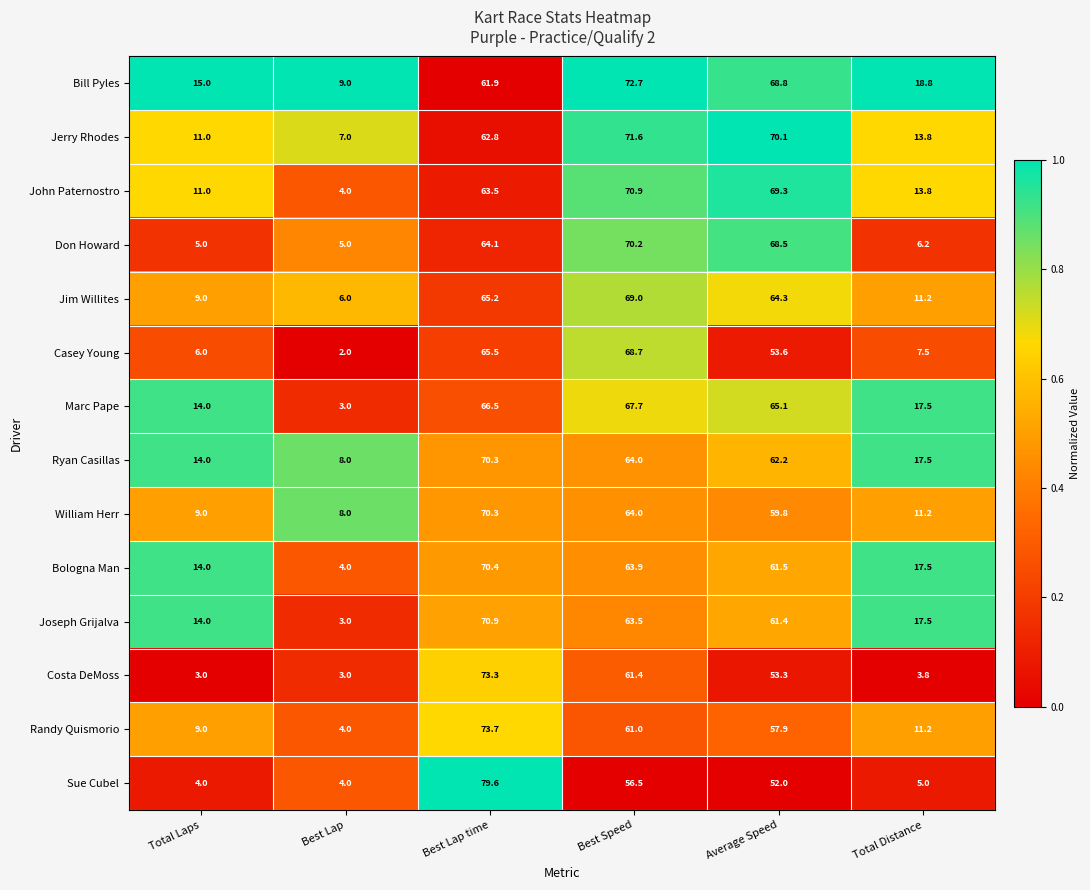

At which label is Jerry Rhodes closest to 39?

Best Lap time